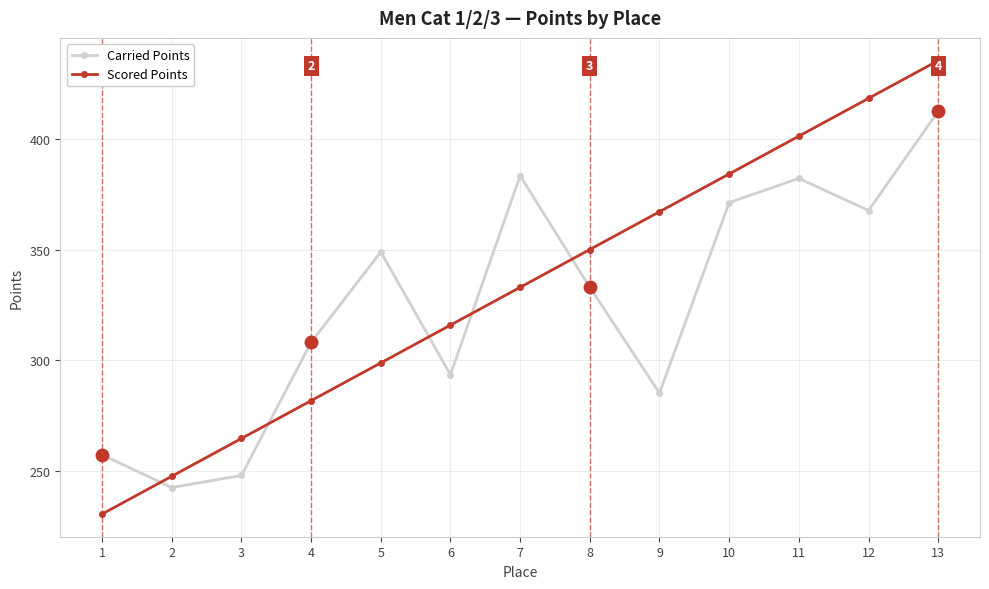

Which series ends up on top after the final intersection of Scored Points and Carried Points?

Scored Points